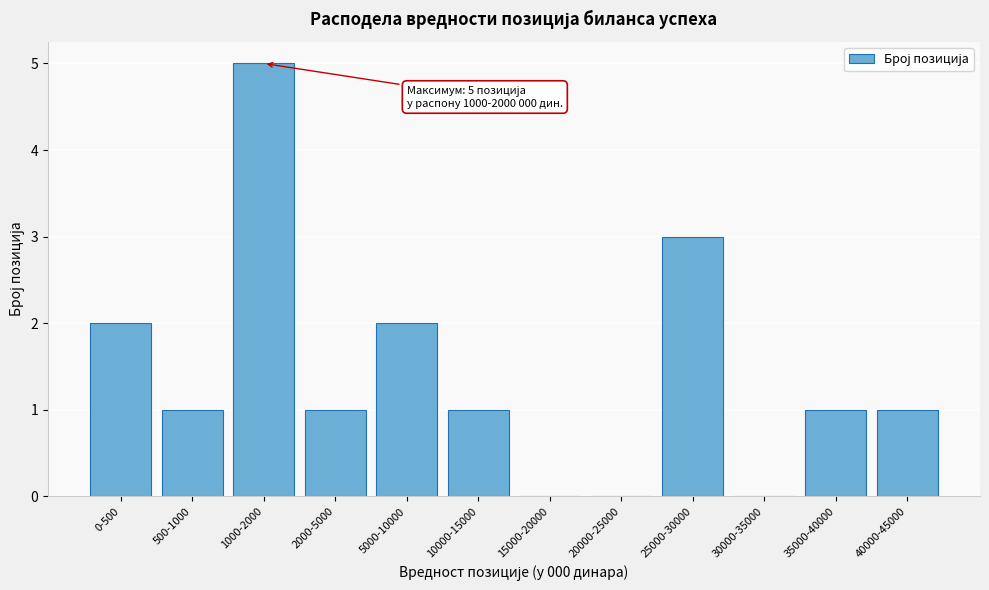

Reading left to right, list all the values displayed in this chart.

0-500=2	500-1000=1	1000-2000=5	2000-5000=1	5000-10000=2	10000-15000=1	15000-20000=0	20000-25000=0	25000-30000=3	30000-35000=0	35000-40000=1	40000-45000=1